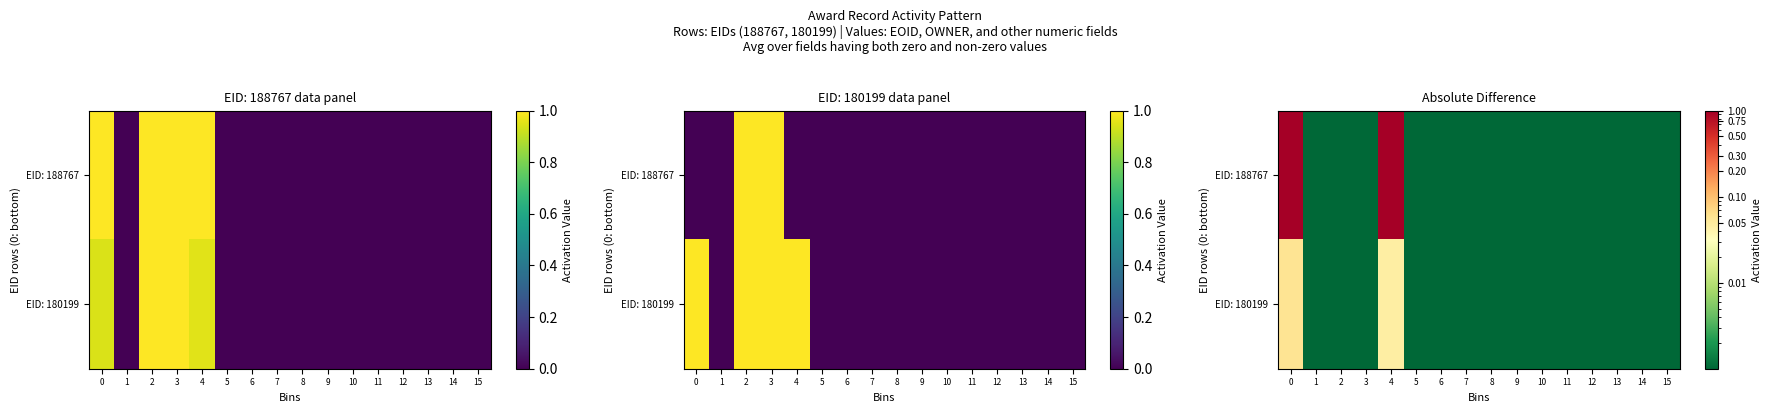

List the series in order of their peak value, highest first.

EID: 188767, EID: 180199